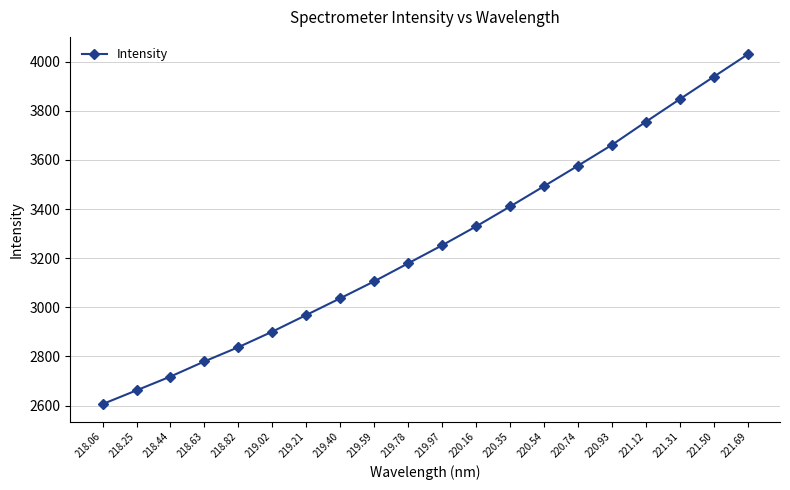

What is the sum of the values at 221.31 and 220.54?

7340.7